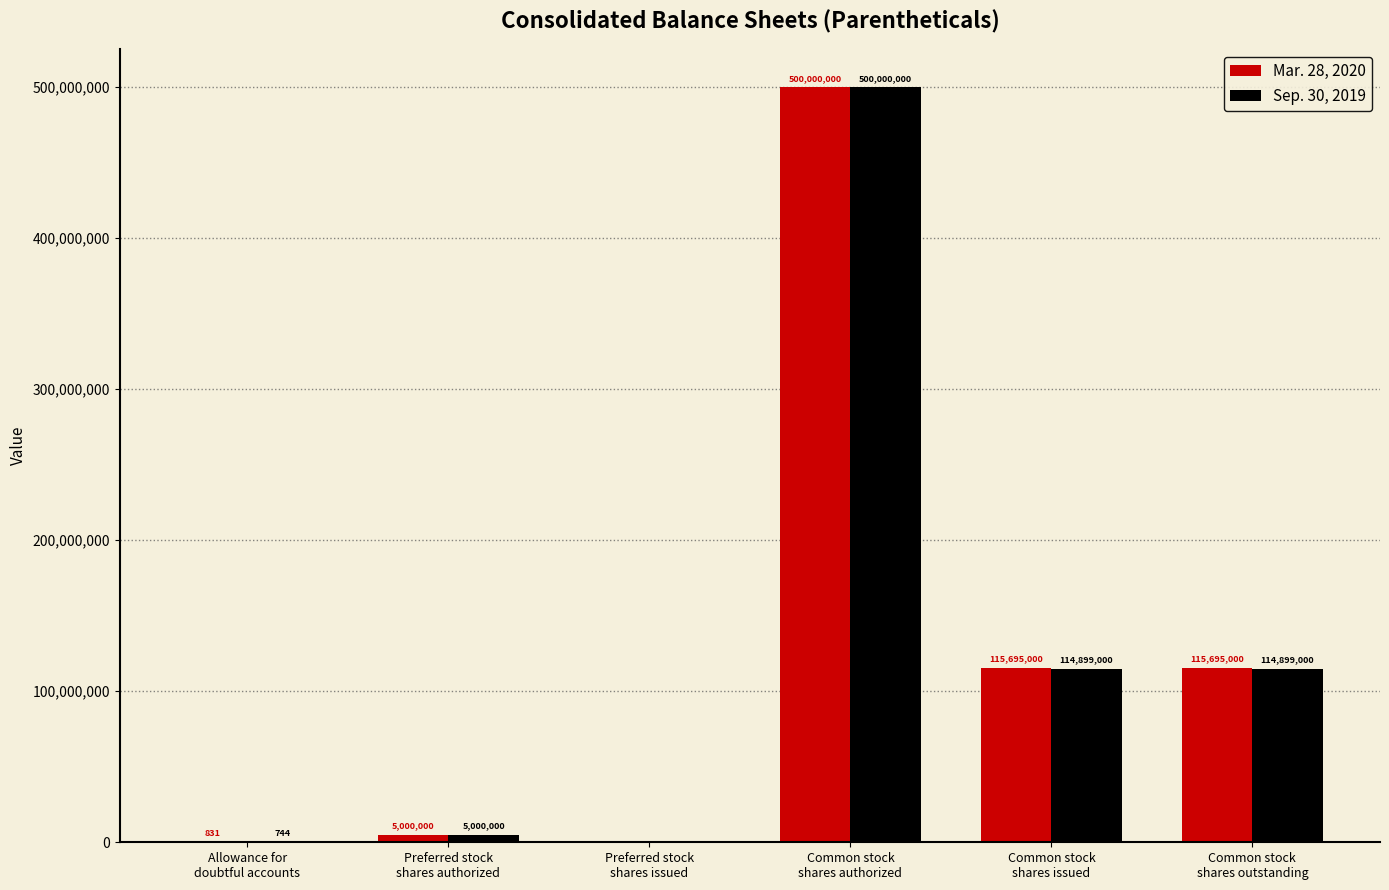

Where does the Mar. 28, 2020 series first go above 115695000?

Common stock
shares authorized